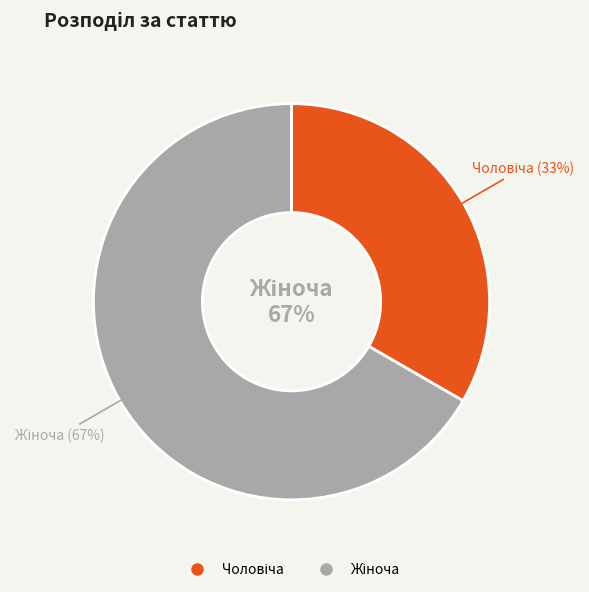

Is Чоловіча the majority of the pie?

No